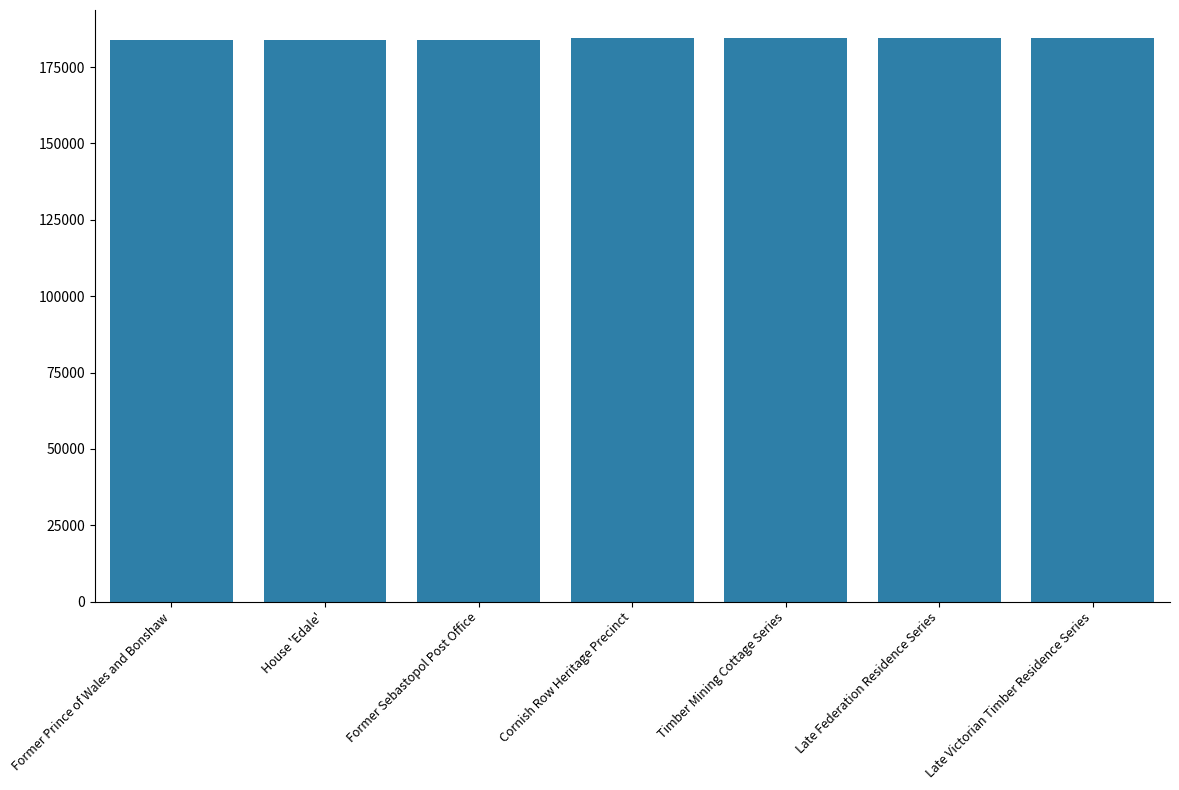

What position from the right is Timber Mining Cottage Series?

3